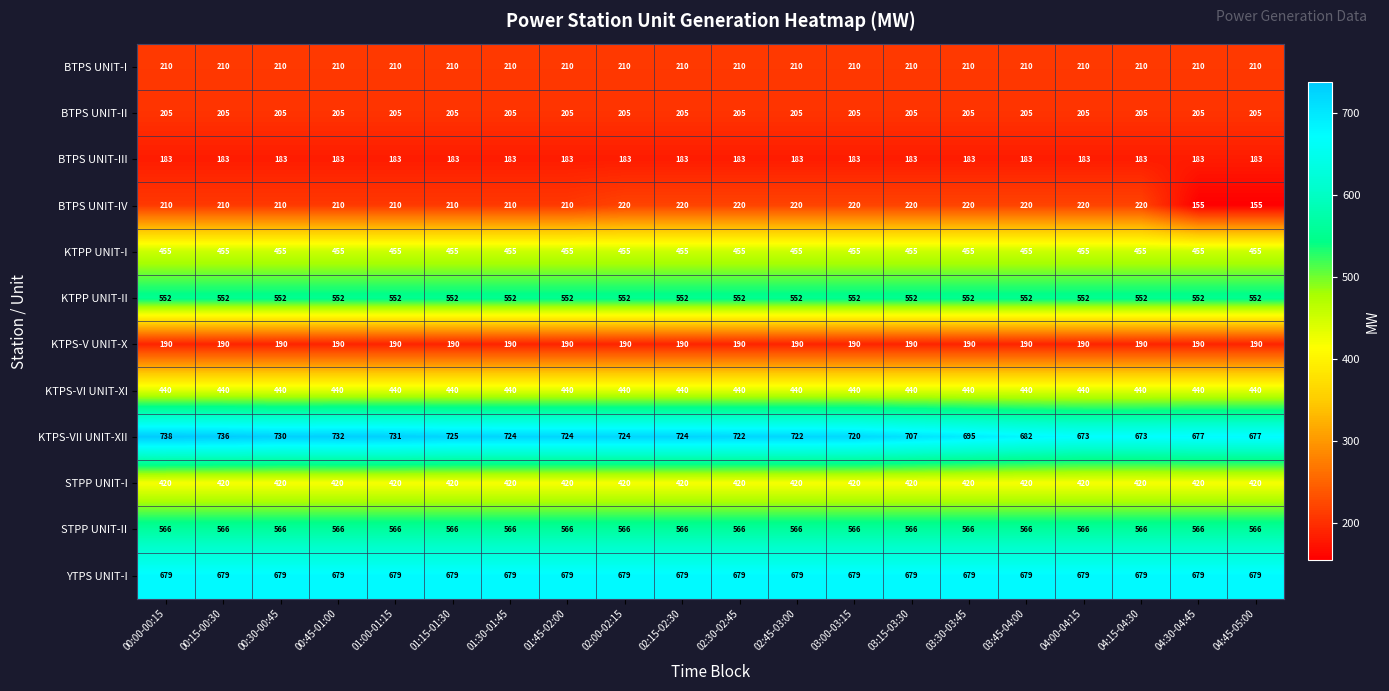

Which series changed the most between 00:30-00:45 and 04:15-04:30?

KTPS-VII UNIT-XII